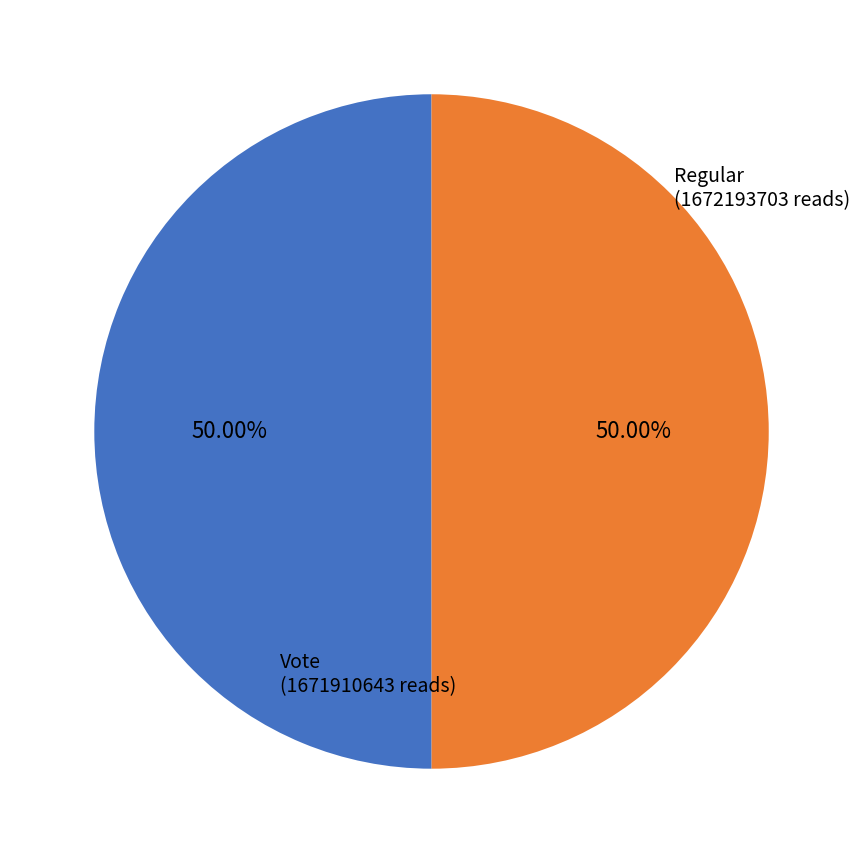

How many segments does this pie chart have?

2